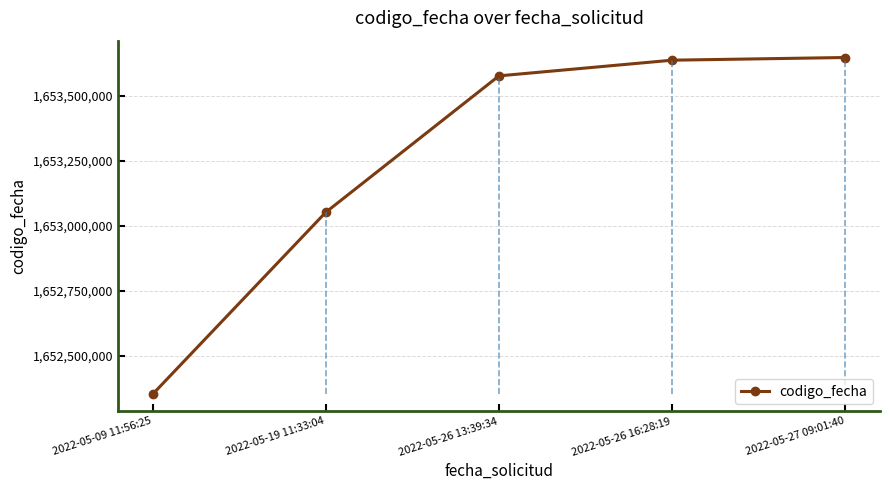

True or false: the data shows 1060782778 at 2022-05-09 11:56:25.

False